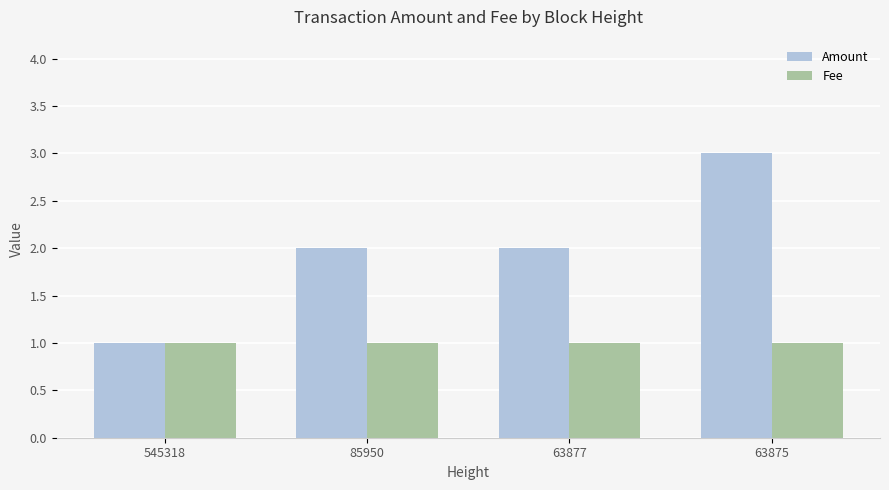

Are the bars grouped side by side (vs. stacked)?

Yes